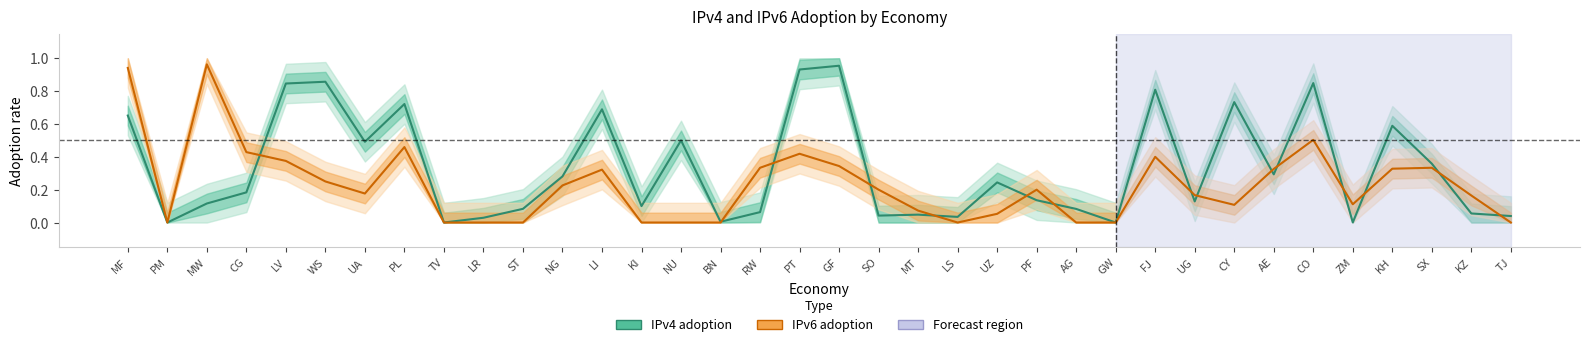

At which category is the sum across all series the highest?

MF